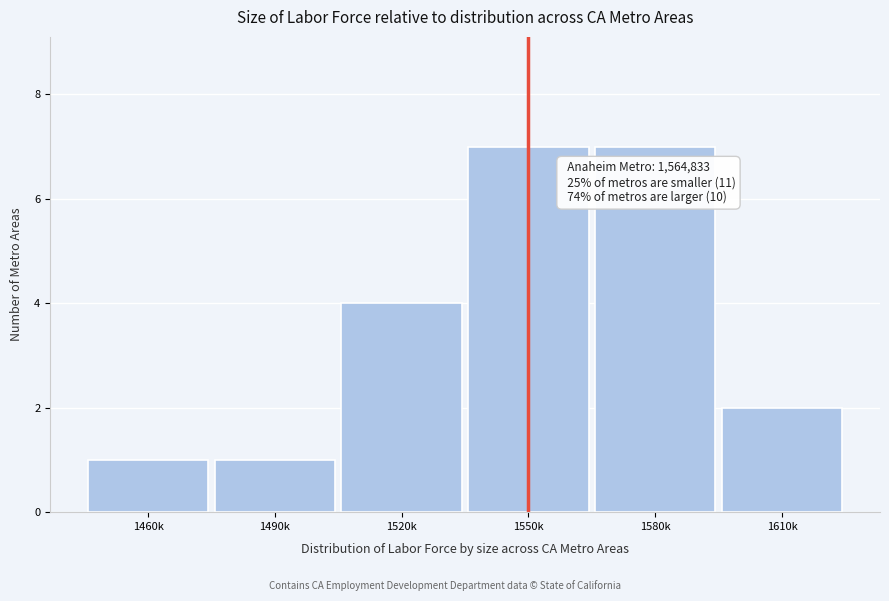

Reading left to right, list all the values displayed in this chart.

1460k=1	1490k=1	1520k=4	1550k=7	1580k=7	1610k=2